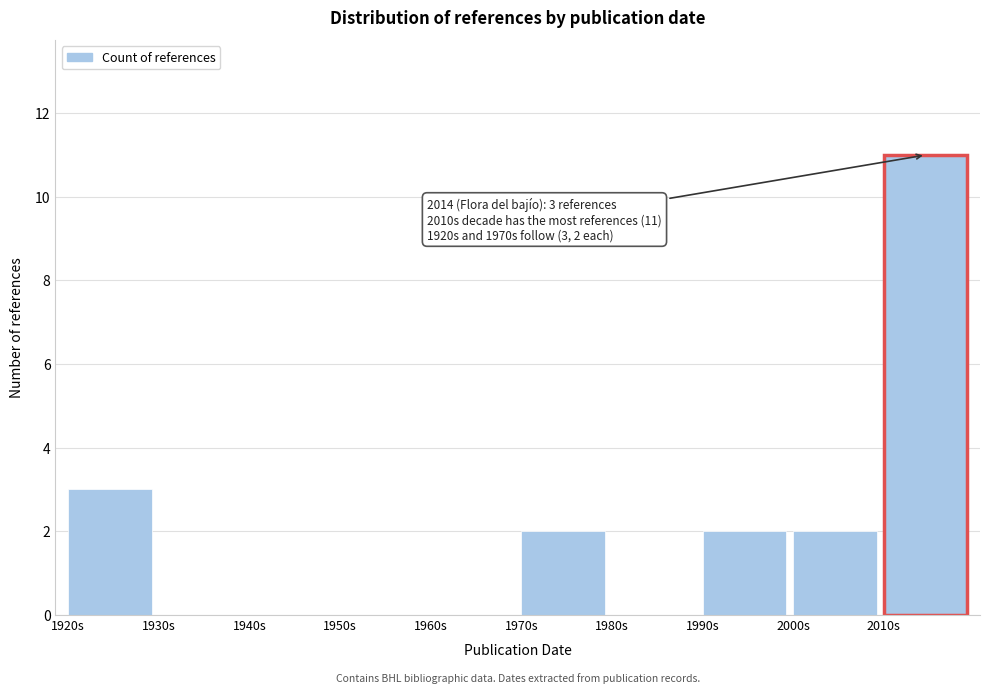

Reading right to left, extract all data points from this chart.

2010s=11	2000s=2	1990s=2	1980s=0	1970s=2	1960s=0	1950s=0	1940s=0	1930s=0	1920s=3